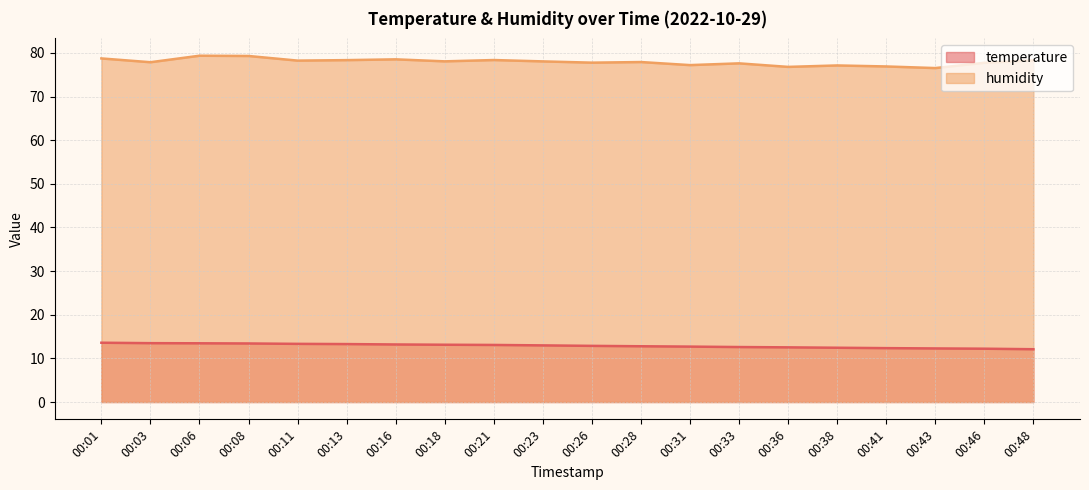

What is the difference between the maximum and minimum values in the temperature series?

1.5